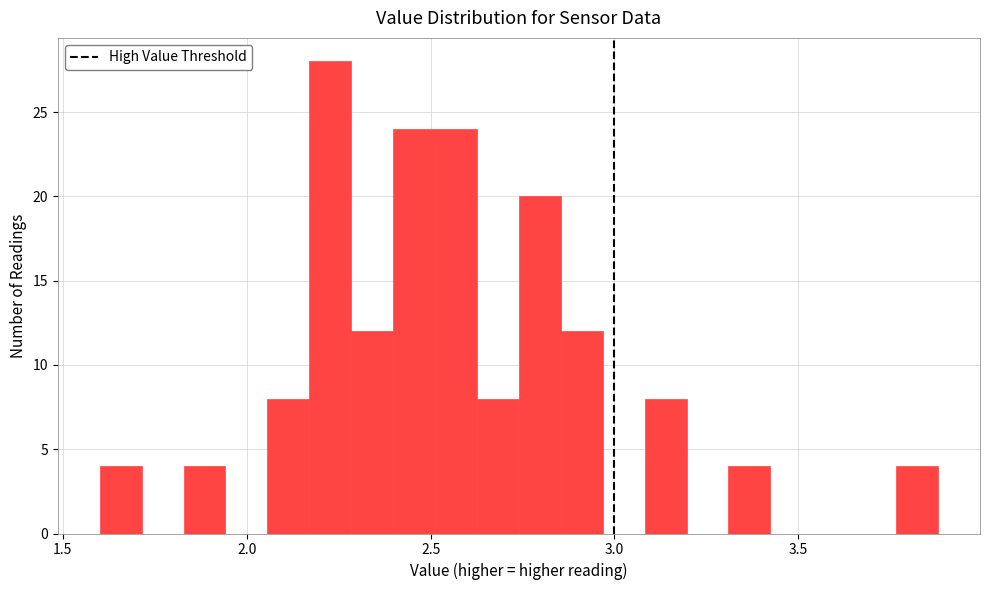

Read against the x-axis, roughly where is the centre of the tallest bar?

2.25